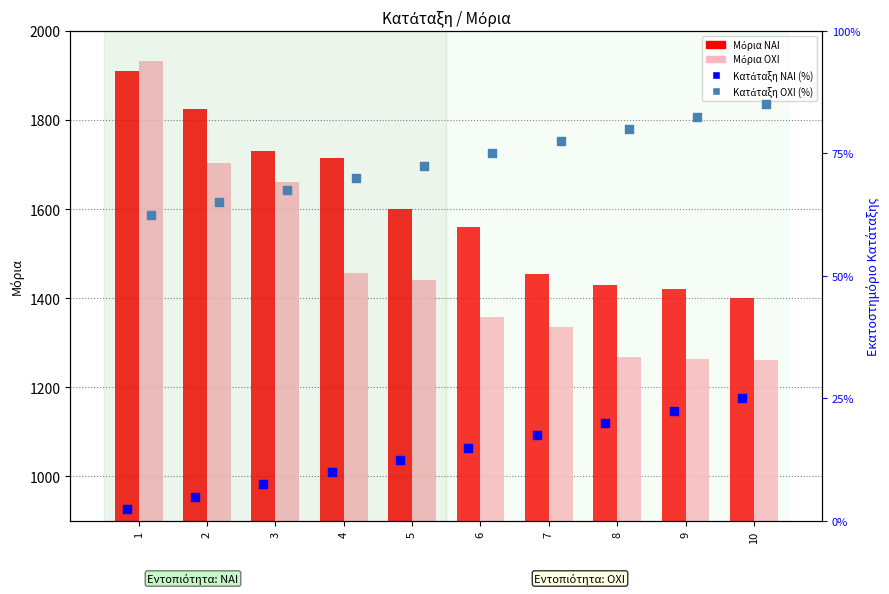

Which series has the largest total across all categories?

ΝΑΙ (Μόρια)